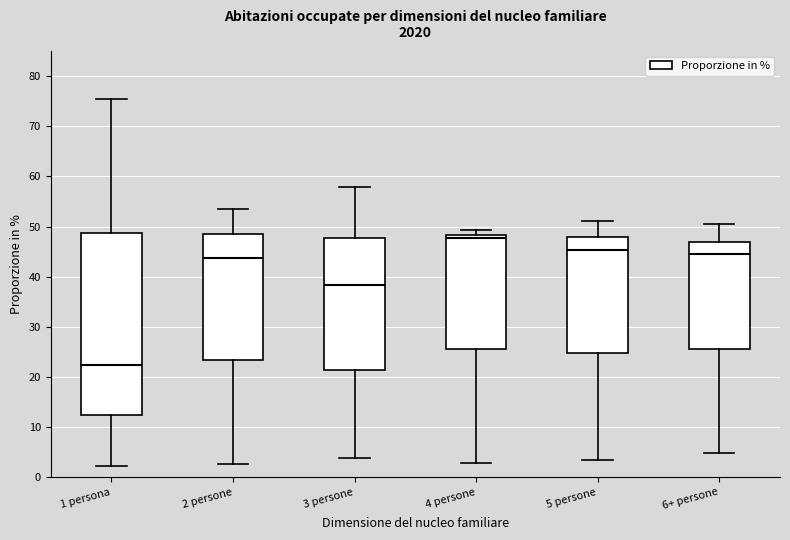

Where does the lower whisker of the box for 4 persone end on the y-axis? The values are not printed on the chart, so give them approximately, as read against the axis.

3